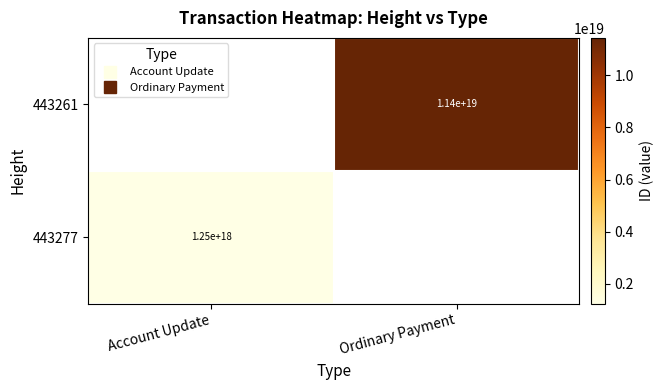

At which label does 443277 reach its minimum?

Account Update